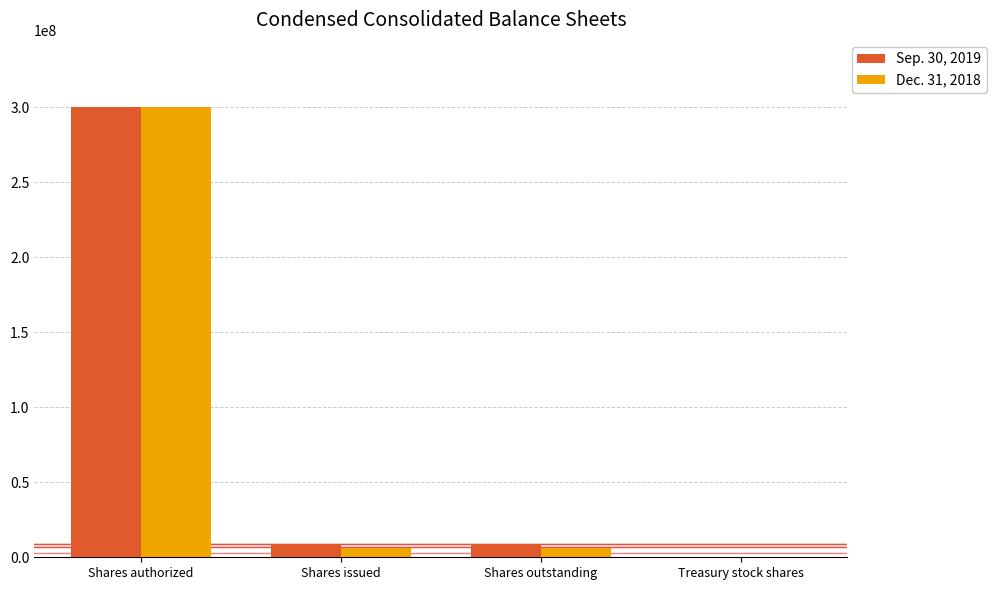

Is it true that Sep. 30, 2019 equals 9164040 at Shares outstanding?

True